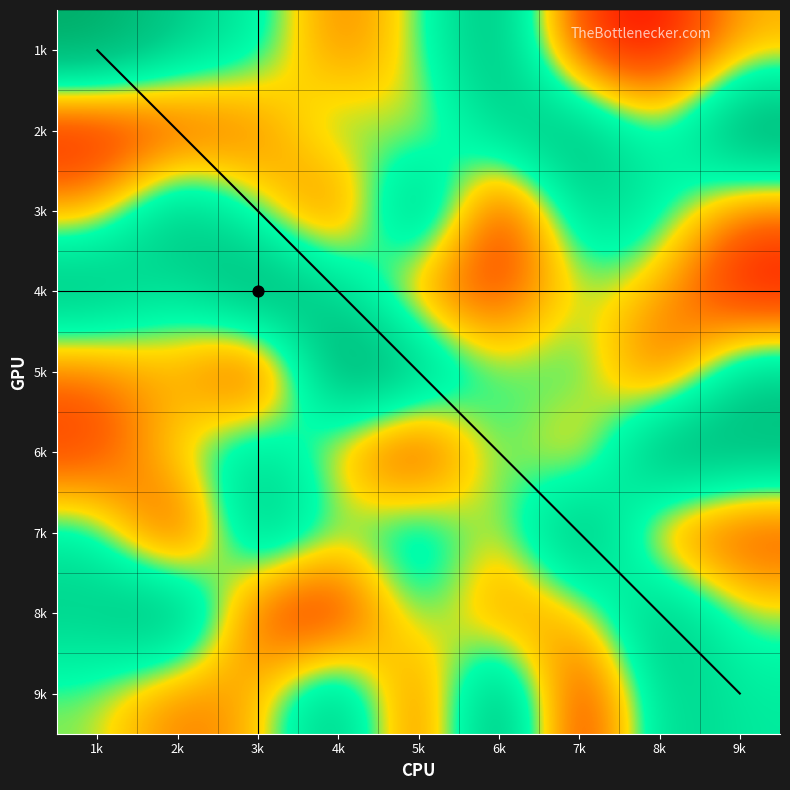

The value of row4 at 6k is 1. True or false?

False